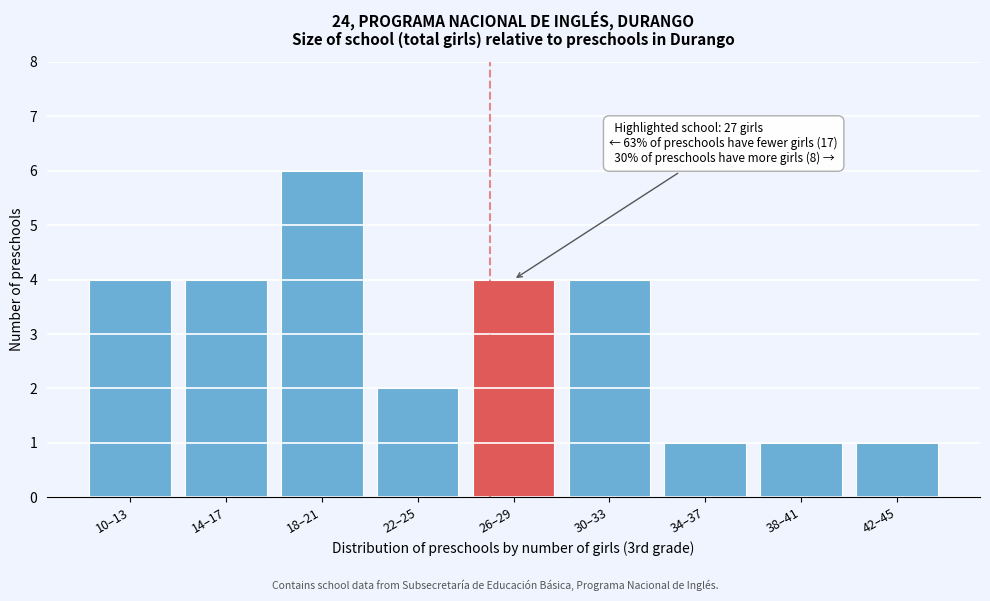

Reading left to right, list all the values displayed in this chart.

4	4	6	2	4	4	1	1	1